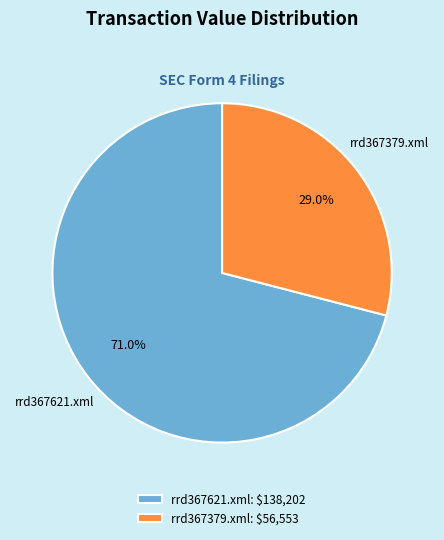

What portion of the pie excludes rrd367379.xml: $56,553?

71.0%